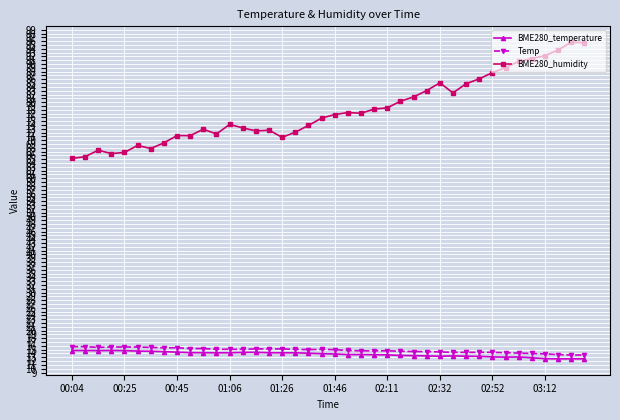

What is the value of the BME280_humidity point at the 6th from the left?

68.6